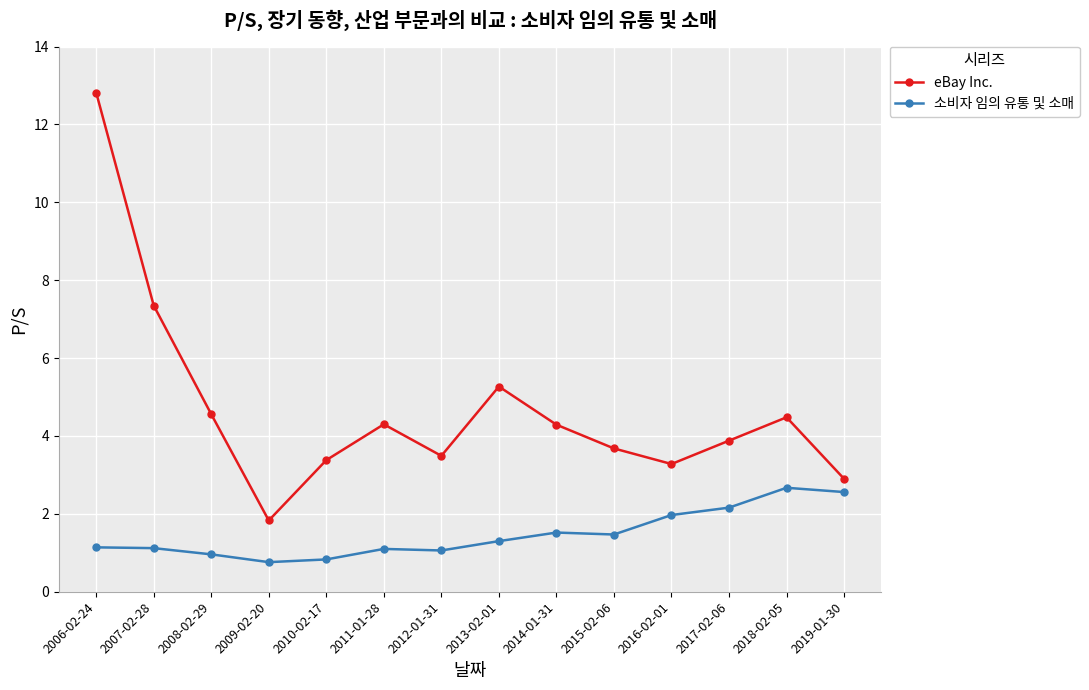

What value does the 소비자 임의 유통 및 소매 series have at 2009-02-20?

0.8